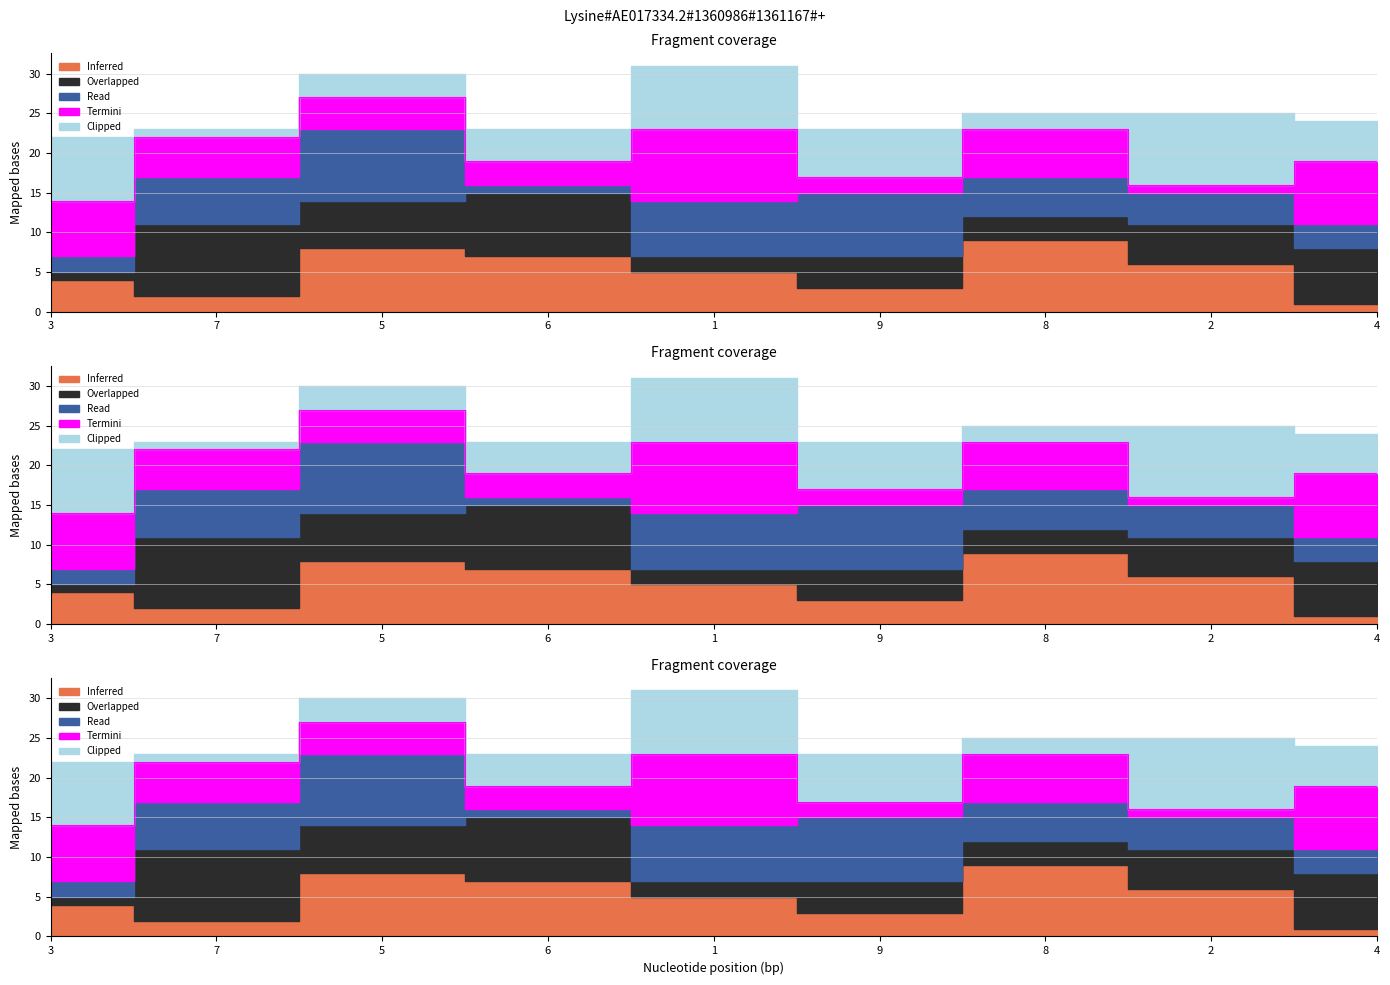

What is the total value across all series at 4?

24